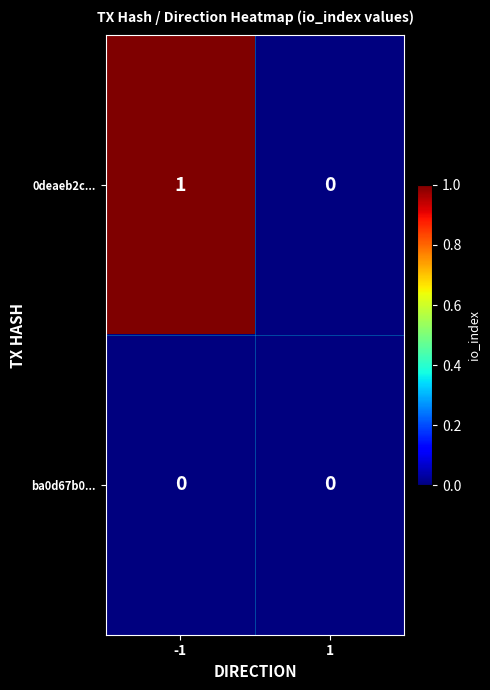

Which series changed the most between -1 and 1?

0deaeb2c...